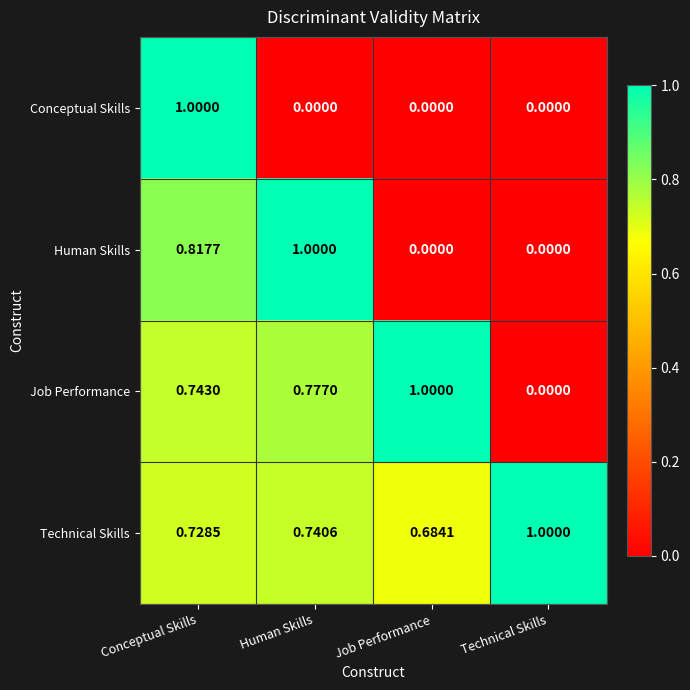

At which category is the sum across all series the highest?

Conceptual Skills